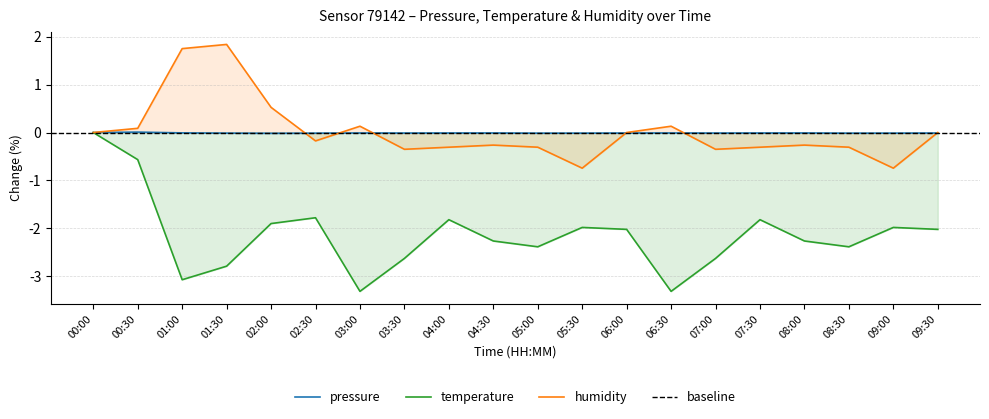

At which category is the sum across all series the highest?

00:00